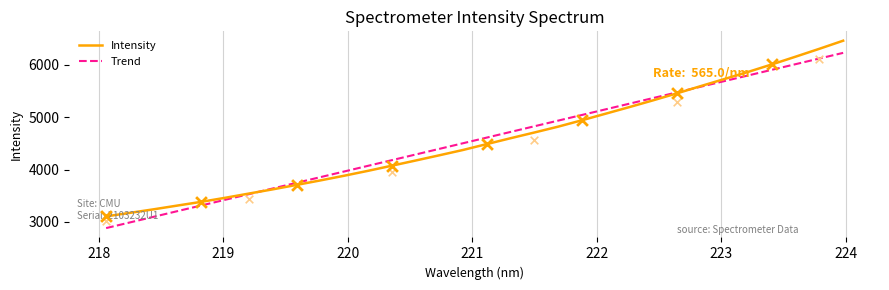

Approximately how many times larger is the value at 221.6902 compared to 223.408?

0.8